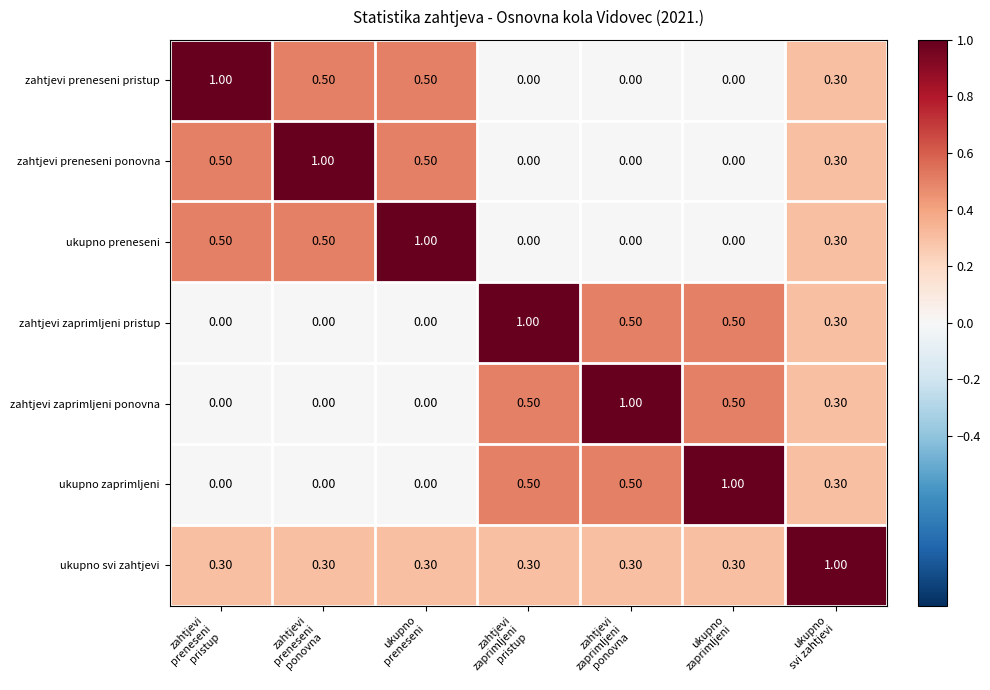

What is the difference between the maximum and minimum values in the zahtjevi preneseni pristup series?

1.0